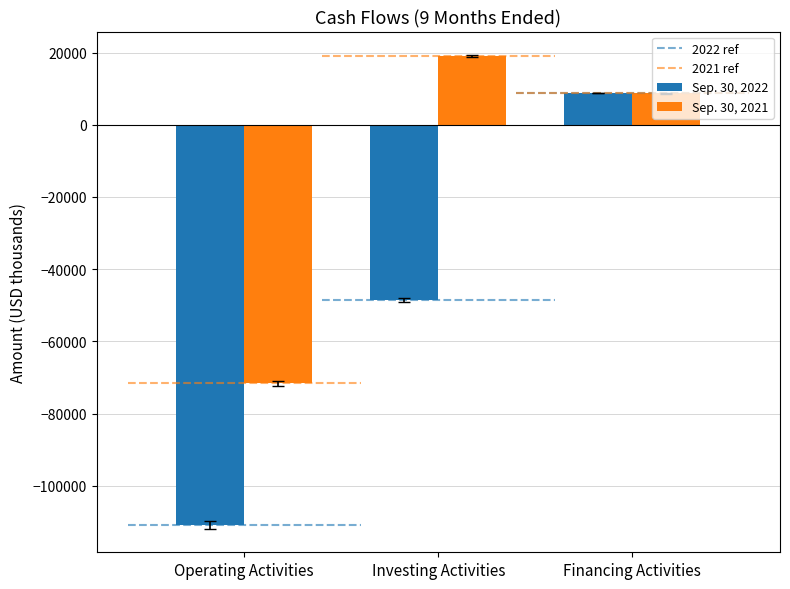

How many categories are shown in the chart?

3